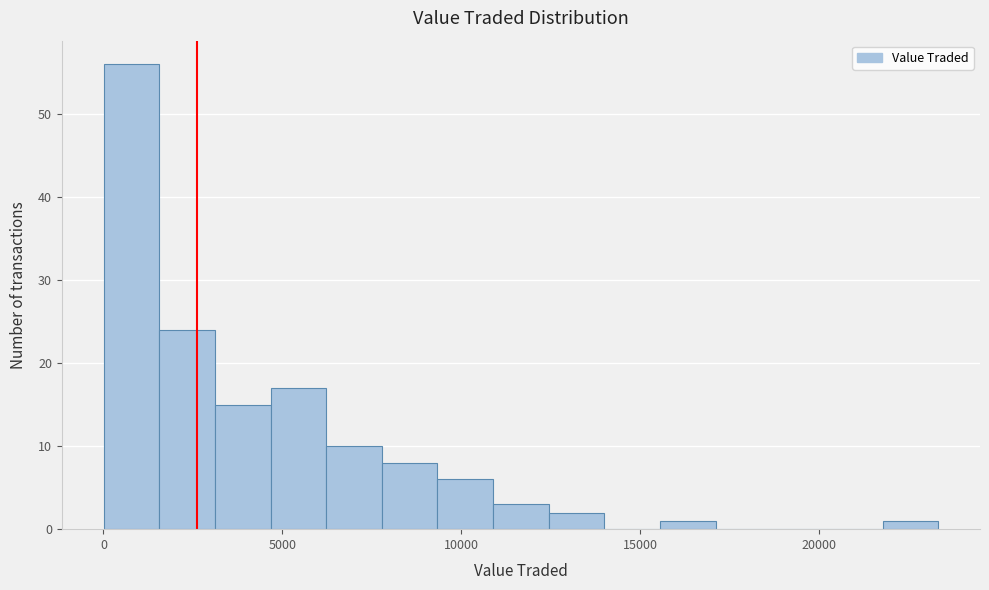

Read against the x-axis, roughly where is the centre of the tallest bar?

1000